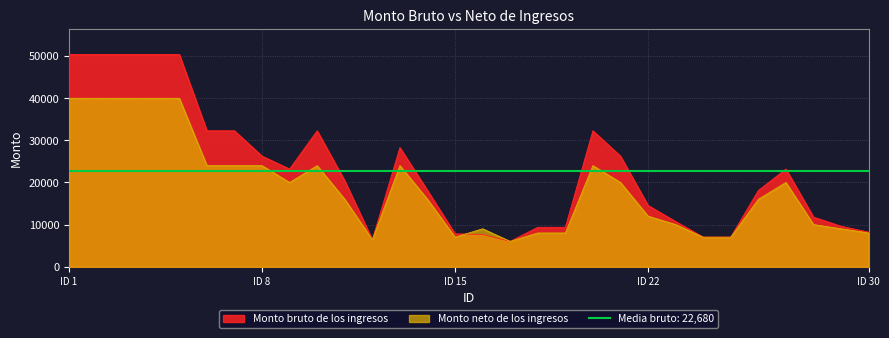

Does the chart display data point markers on the line(s)?

No